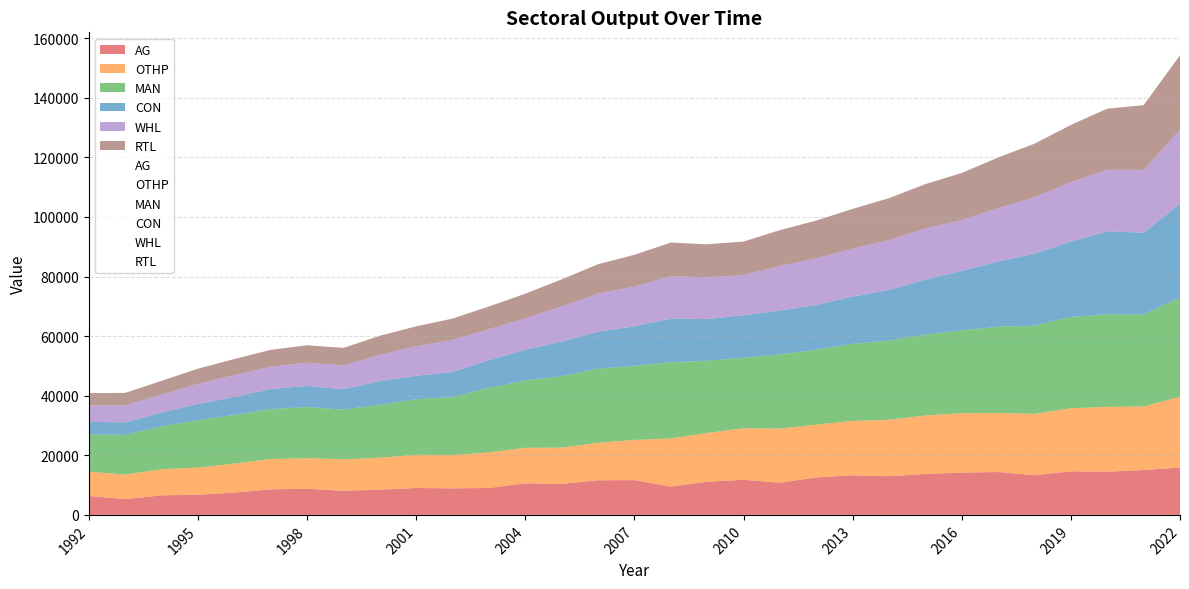

What are all the series names shown in the legend?

AG, OTHP, MAN, CON, WHL, RTL